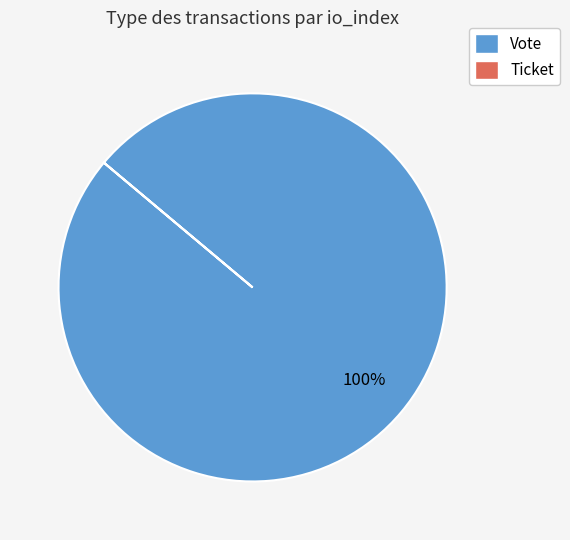

To the nearest percent, what is the difference between the largest and smallest slice percentages?

100%